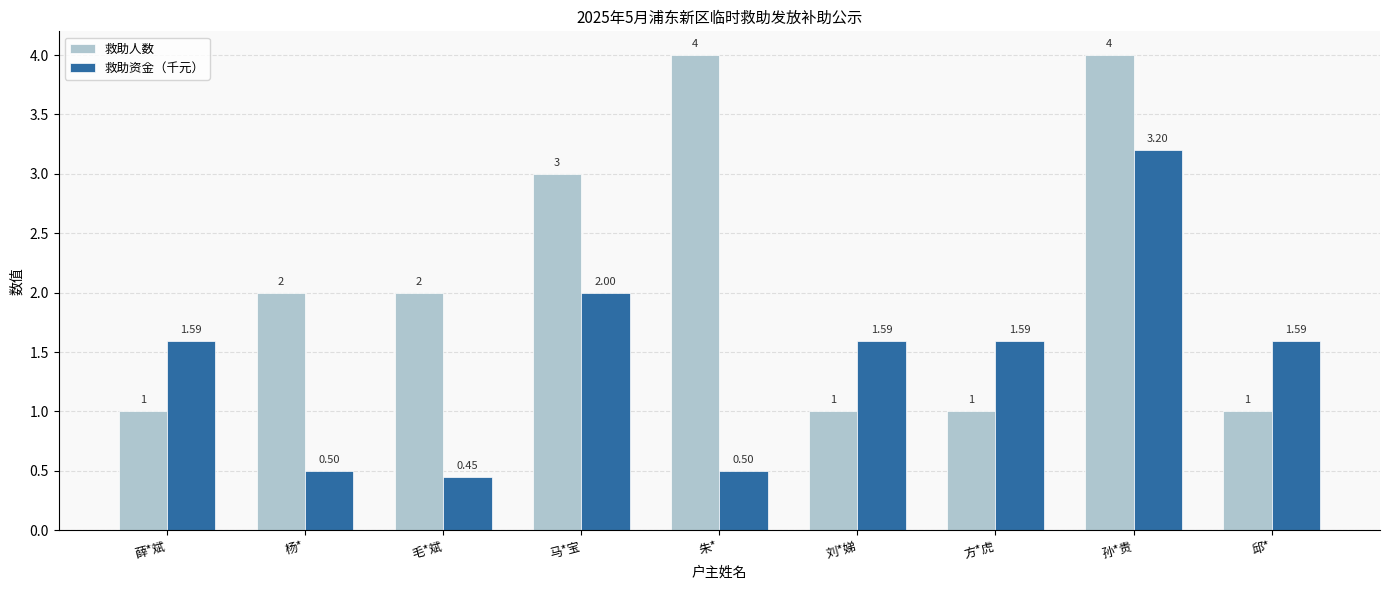

Rank the series at 方*虎 from lowest to highest value.

救助人数, 救助资金（千元）